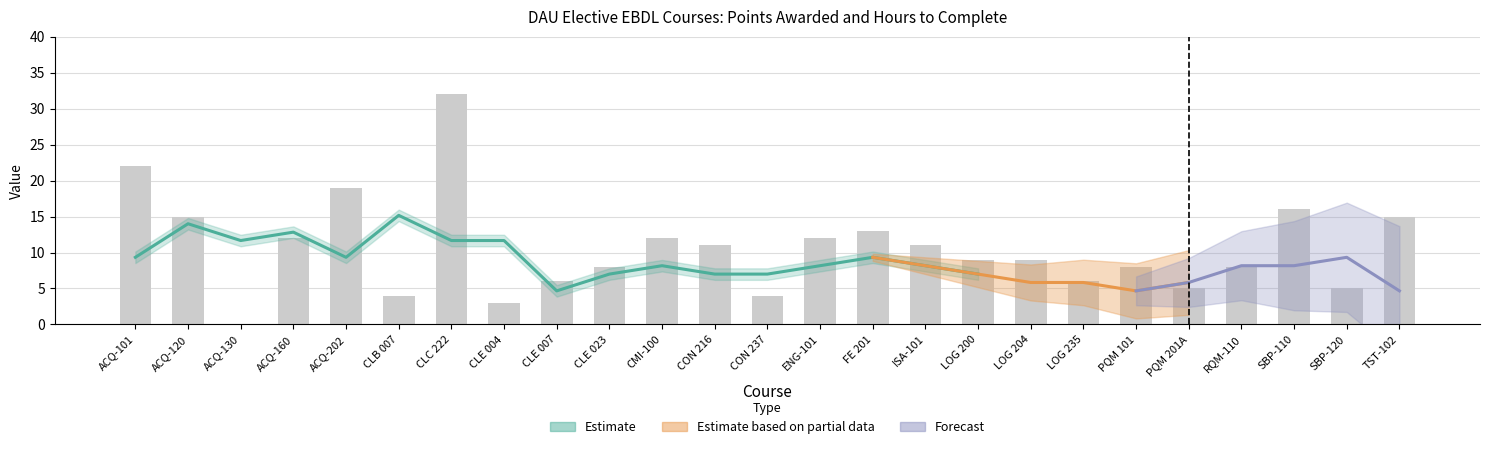

List the labels in order of value, smallest first.

ACQ-130, CLE 004, CLB 007, CON 237, PQM 201A, SBP-120, CLE 007, LOG 235, CLE 023, PQM 101, RQM-110, LOG 200, LOG 204, CON 216, ISA-101, ACQ-160, CMI-100, ENG-101, FE 201, ACQ-120, TST-102, SBP-110, ACQ-202, ACQ-101, CLC 222